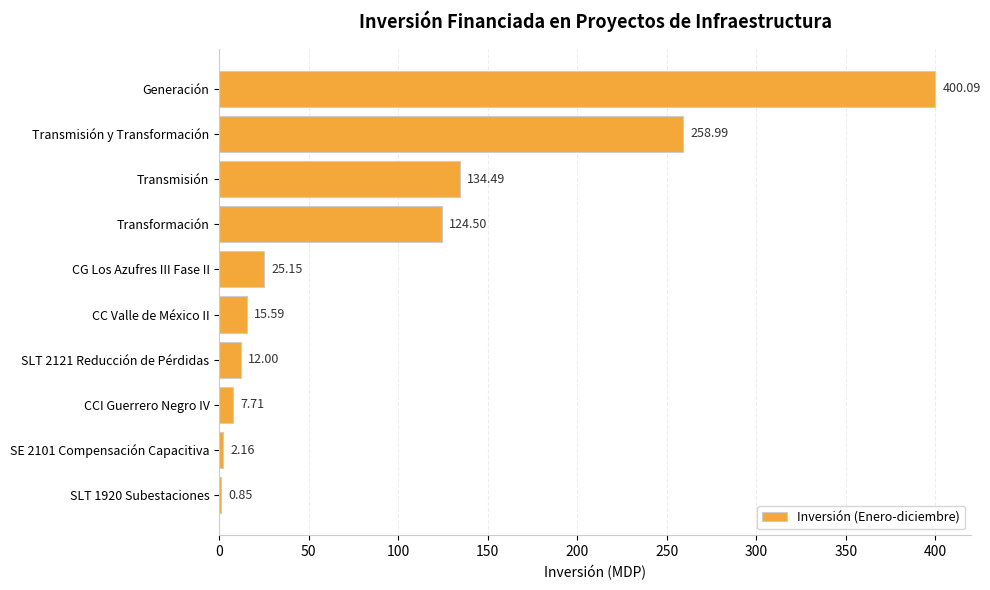

What is the change in value from Transformación to CC Valle de México II?

-108.9